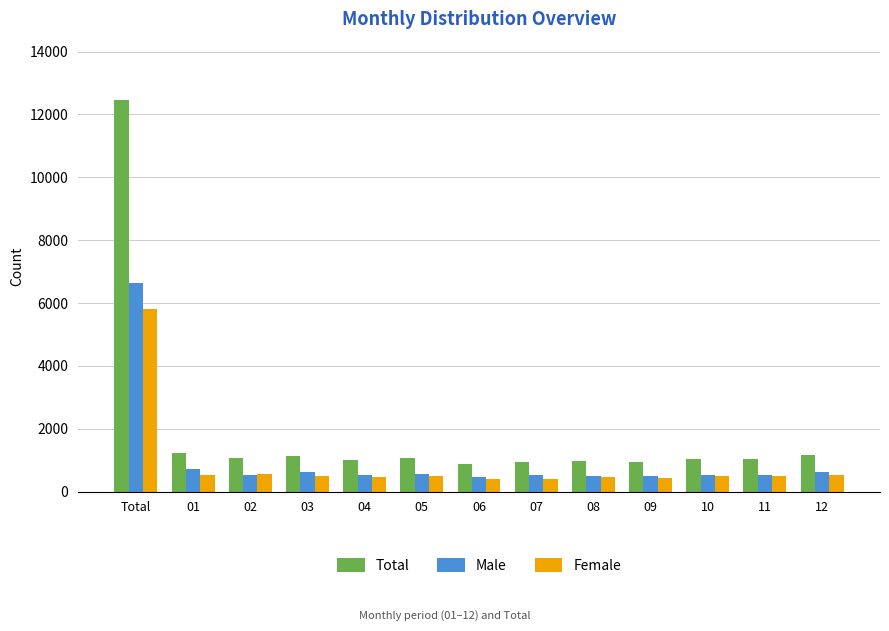

What is the difference between the highest and lowest values at 10?

529